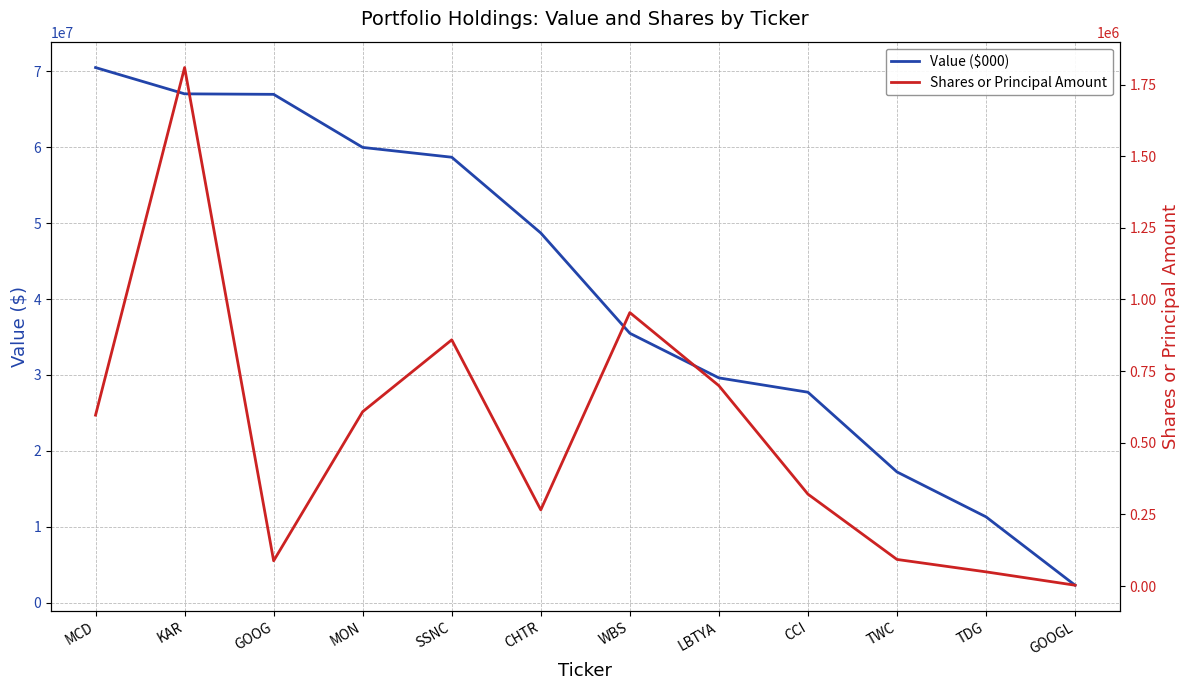

What is the spread (max minus min) of values at GOOGL?

2331000